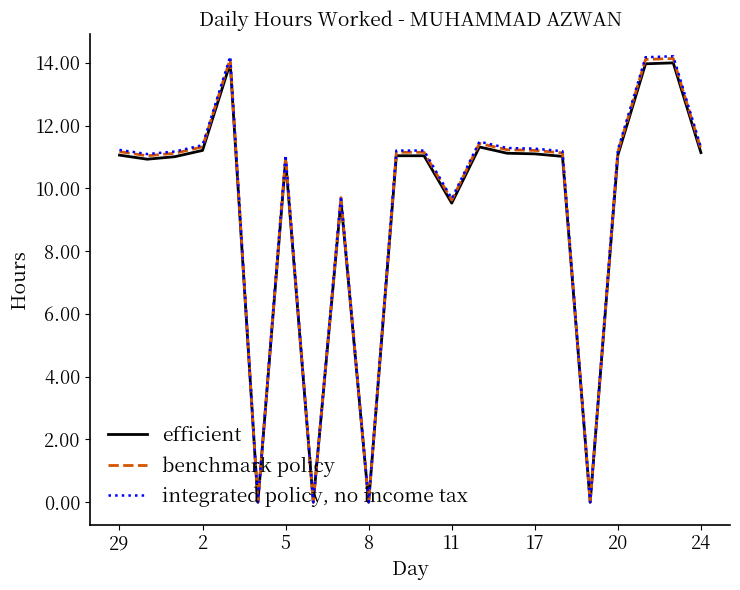

True or false: efficient has more than 2 points higher than both neighbors.

True